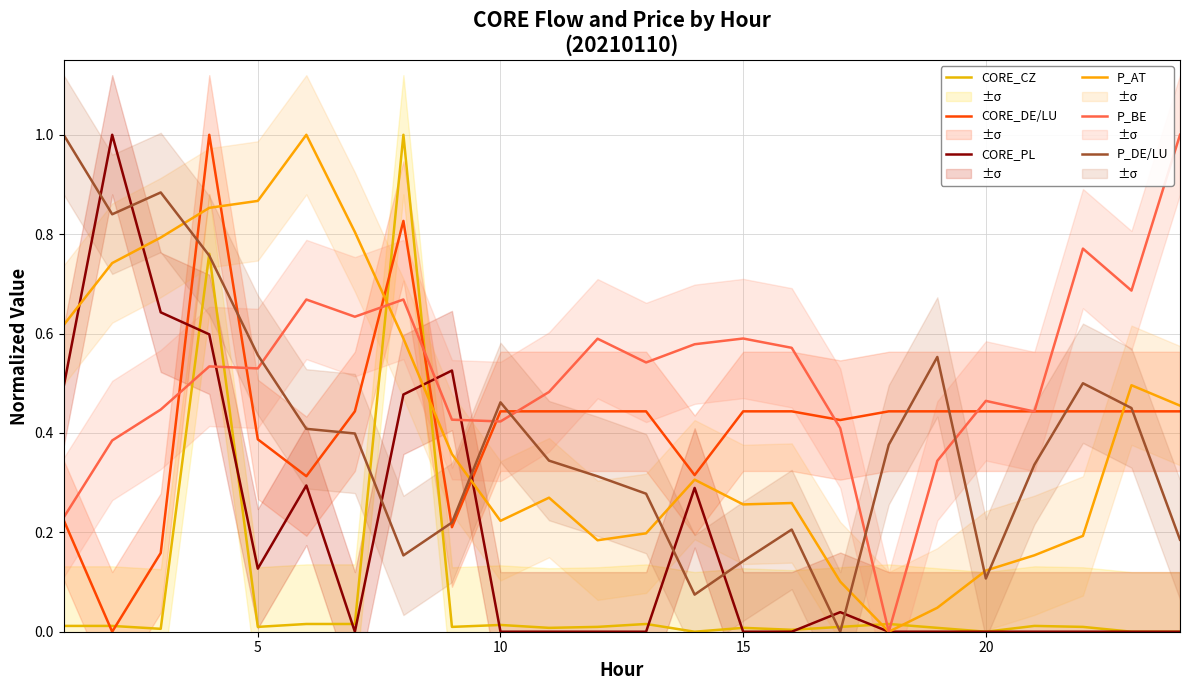

The value of CORE_PL at 25 is 0.4. True or false?

False